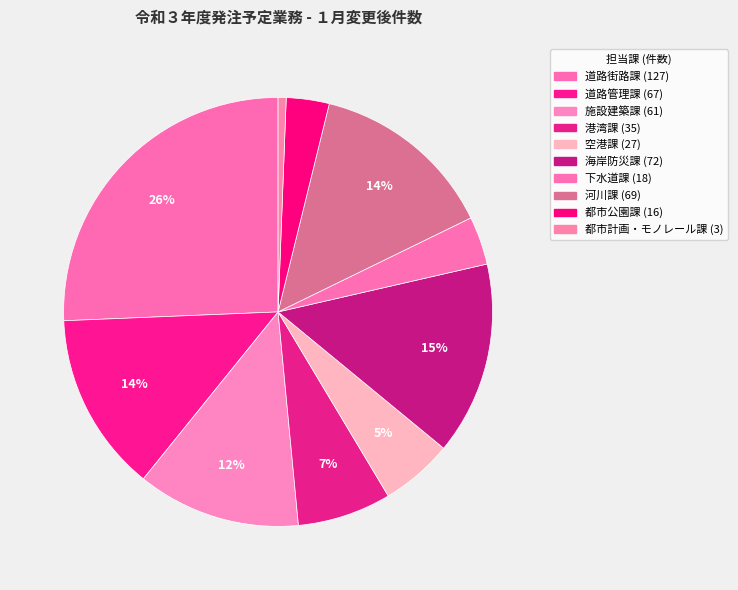

Rank the categories by value from lowest to highest.

都市計画・モノレール課, 都市公園課, 下水道課, 空港課, 港湾課, 施設建築課, 道路管理課, 河川課, 海岸防災課, 道路街路課